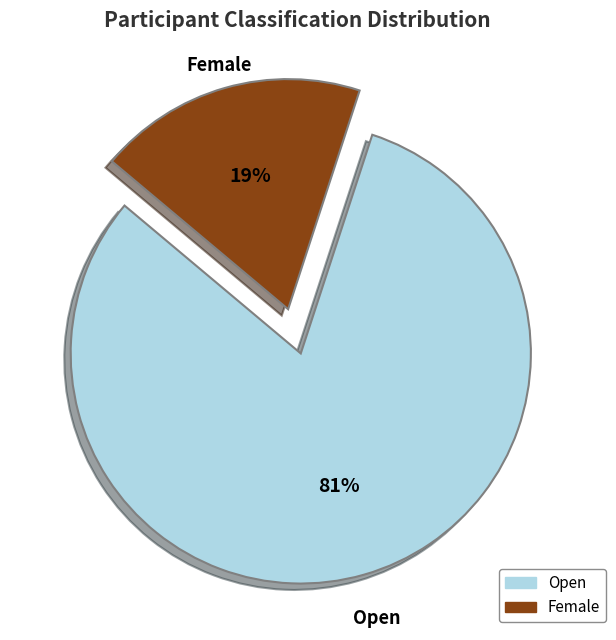

Which slice is the largest?

Open